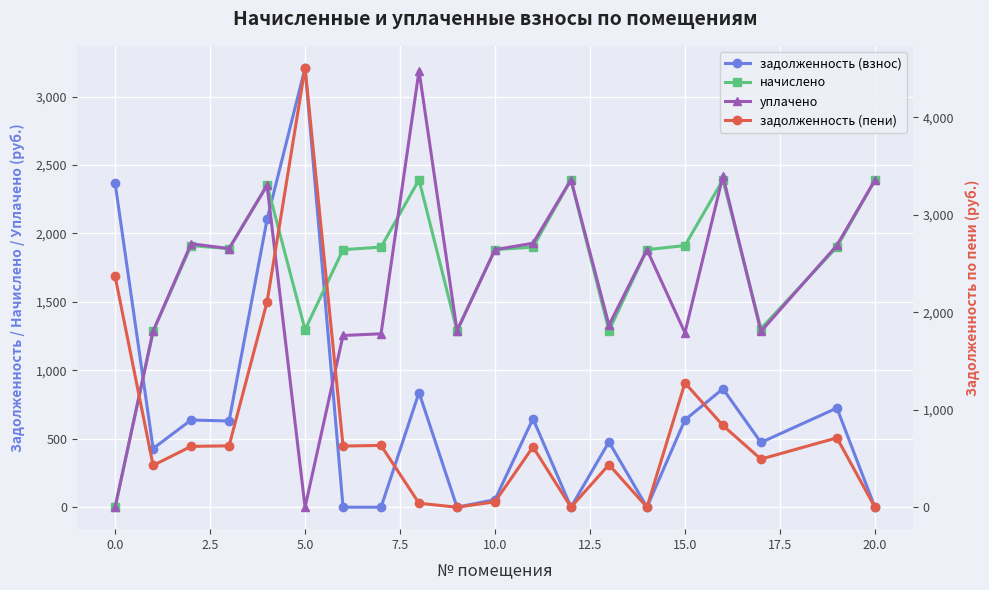

At 20.0, list the series in order from largest to smallest.

начислено, уплачено, задолженность (взнос), задолженность (пени)